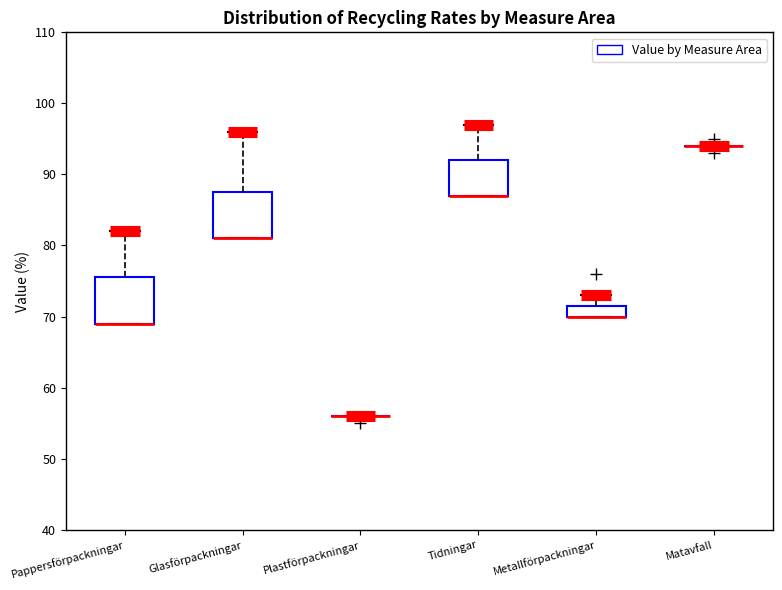

Reading left to right, read every box against the y-axis: the position of its median line, the range the box covers, and the ends of its whiskers. The values are not printed on the chart, so give them approximately, as read against the axis.

Pappersförpackningar: median 69 (drawn on the box's lower edge), box 69 to 76, whiskers 69 to 82
Glasförpackningar: median 81 (drawn on the box's lower edge), box 81 to 88, whiskers 81 to 96
Plastförpackningar: box collapsed to a line at 56, whiskers 56 to 56
Tidningar: median 87 (drawn on the box's lower edge), box 87 to 92, whiskers 87 to 97
Metallförpackningar: median 70 (drawn on the box's lower edge), box 70 to 72, whiskers 70 to 73
Matavfall: box collapsed to a line at 94, whiskers 94 to 94